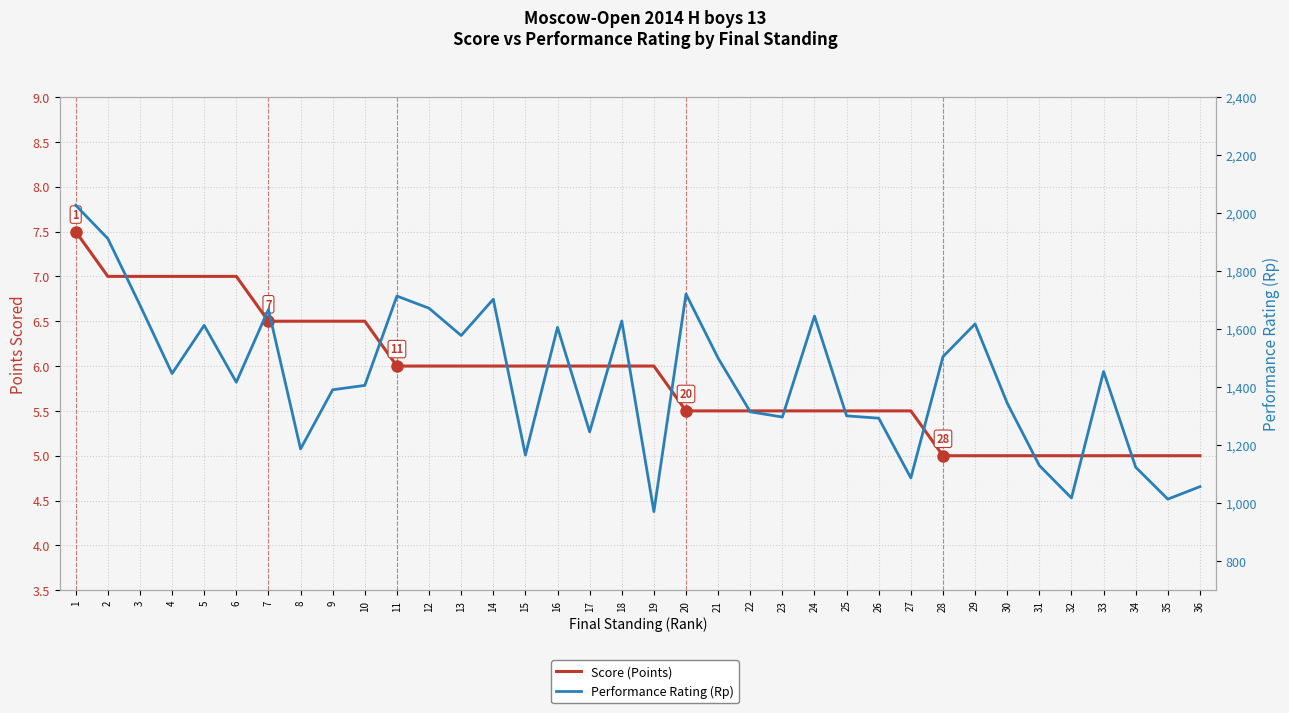

What value does the Score (Points) series have at 19?

6.0